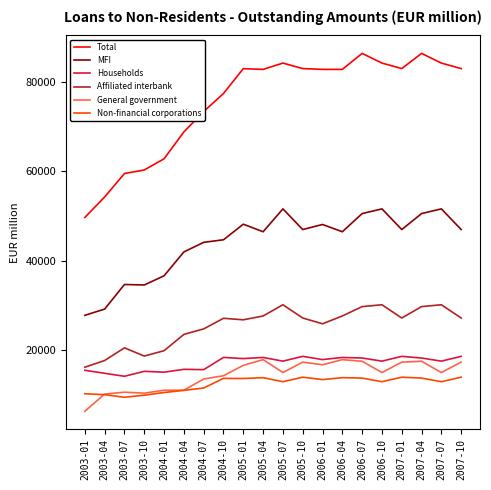

What is the spread (max minus min) of values at 2007-04?

72615